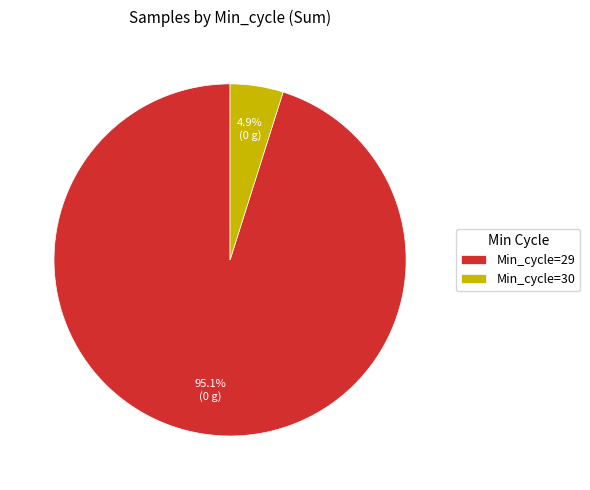

Which has a higher value, Min_cycle=29 or Min_cycle=30?

Min_cycle=29